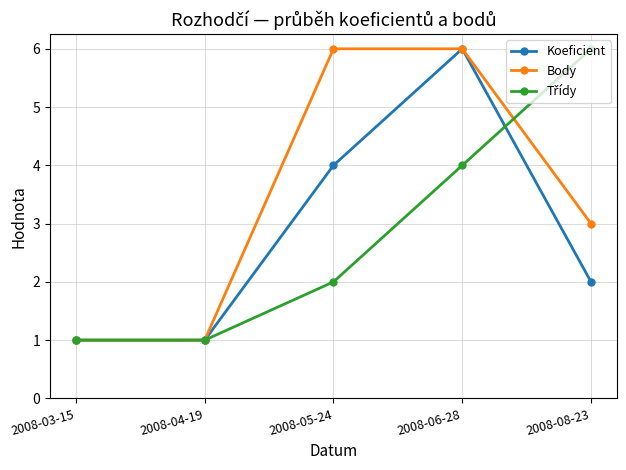

What is the label of the 4th point from the right?

2008-04-19